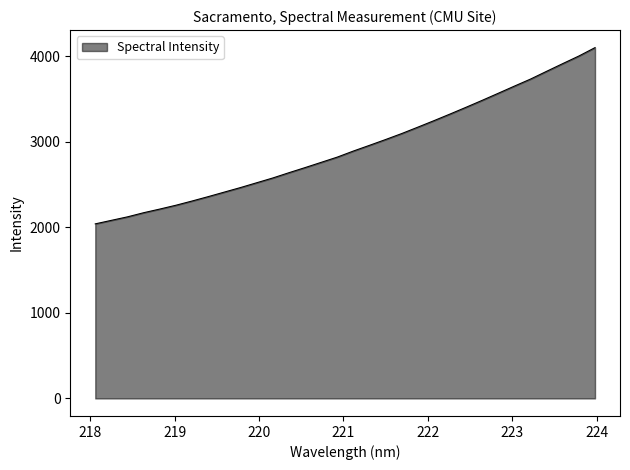

What is the minimum value shown in the chart?

2041.1